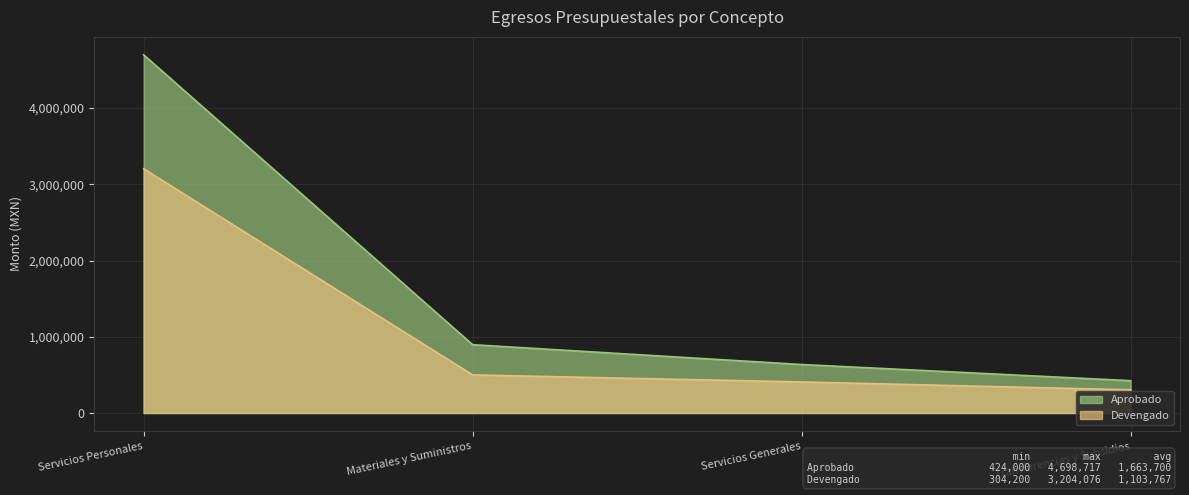

What is the greatest value displayed?

4698716.9